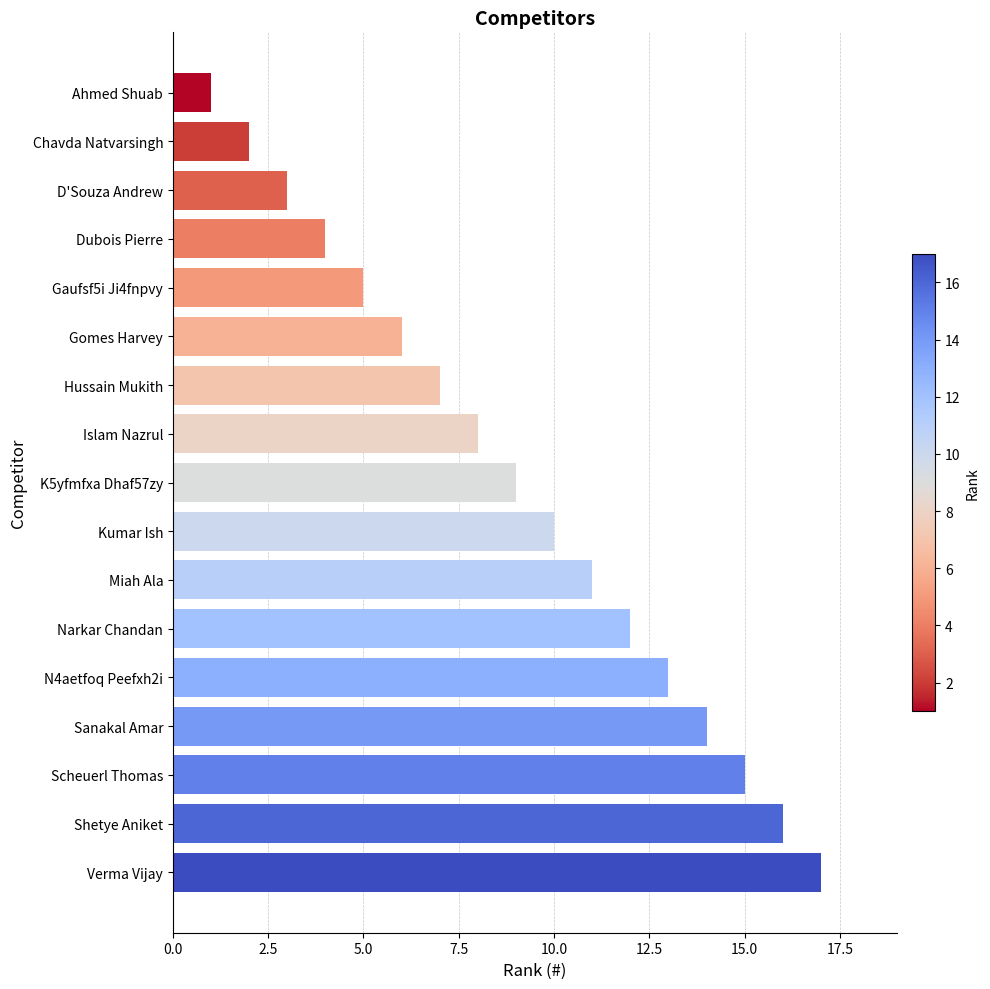

What is the change in value from Chavda Natvarsingh to D'Souza Andrew?

+1